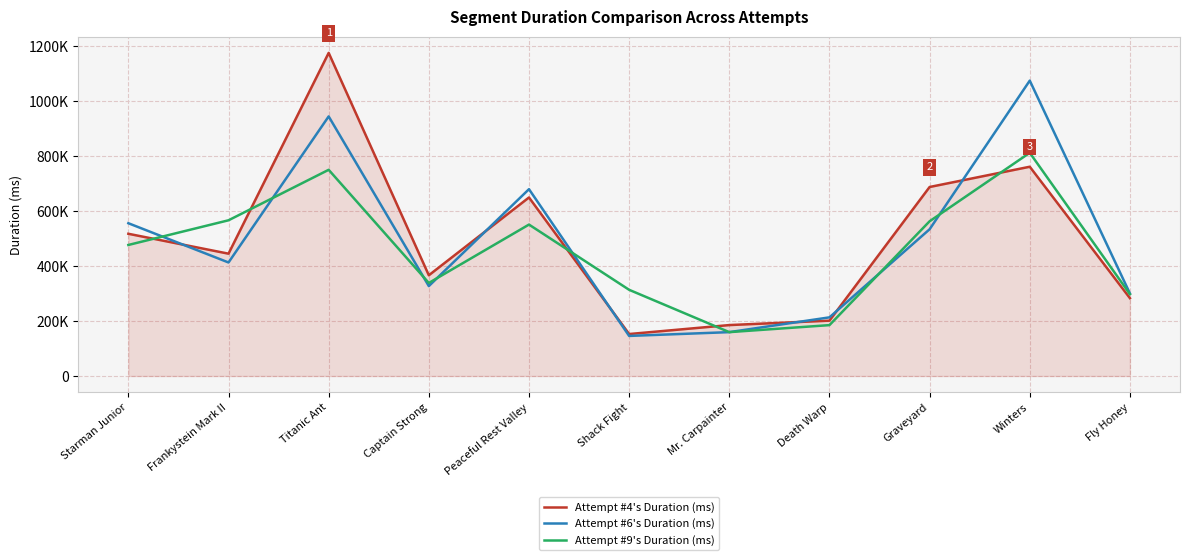

True or false: Attempt #9's Duration (ms) has a value of 477051 at Starman Junior.

True